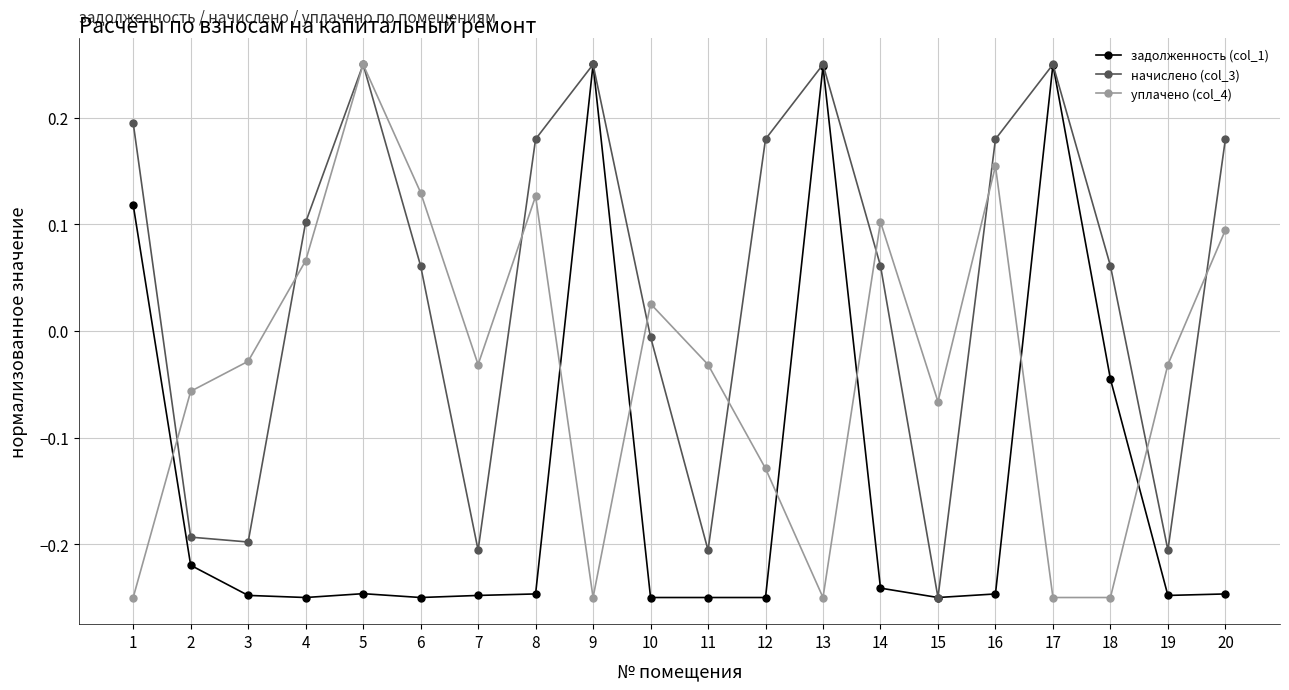

Where does the начислено (col_3) series first go above 0?

1